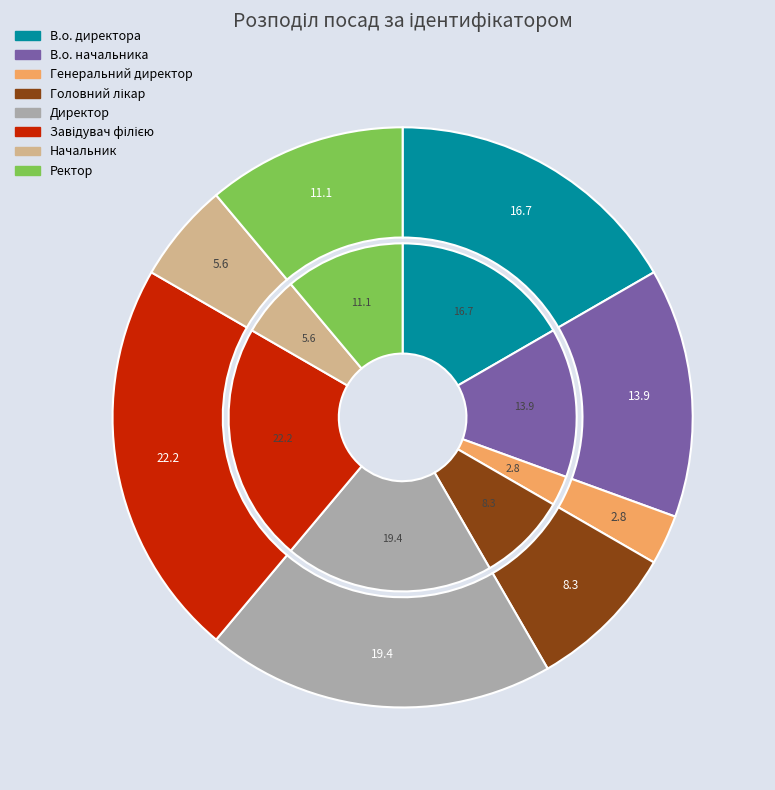

Is there any slice that represents more than half of the pie?

No